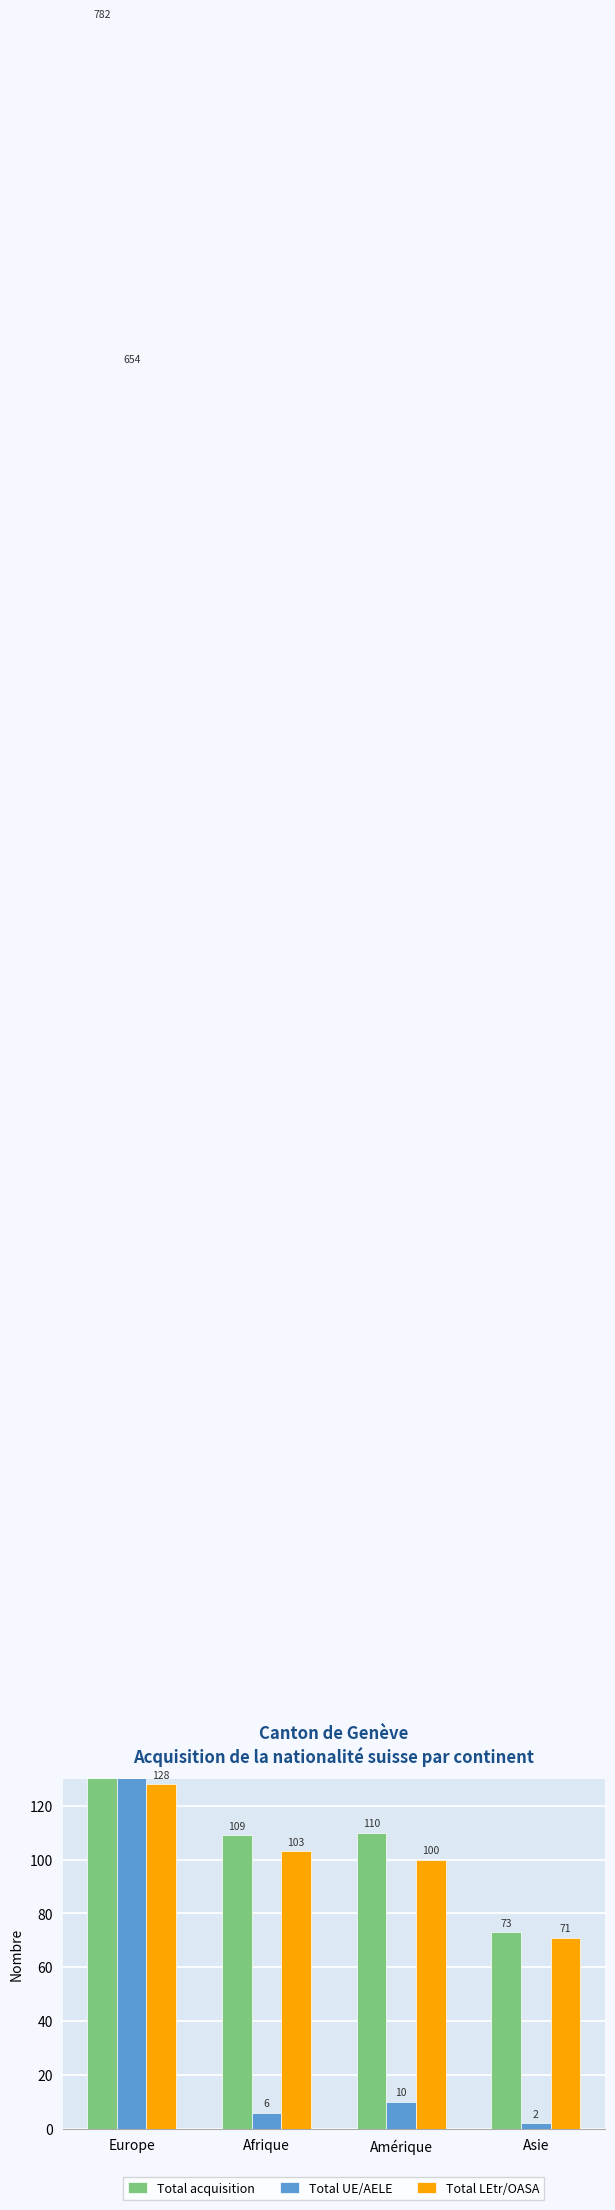

At which label does Total LEtr/OASA first exceed 103?

Europe